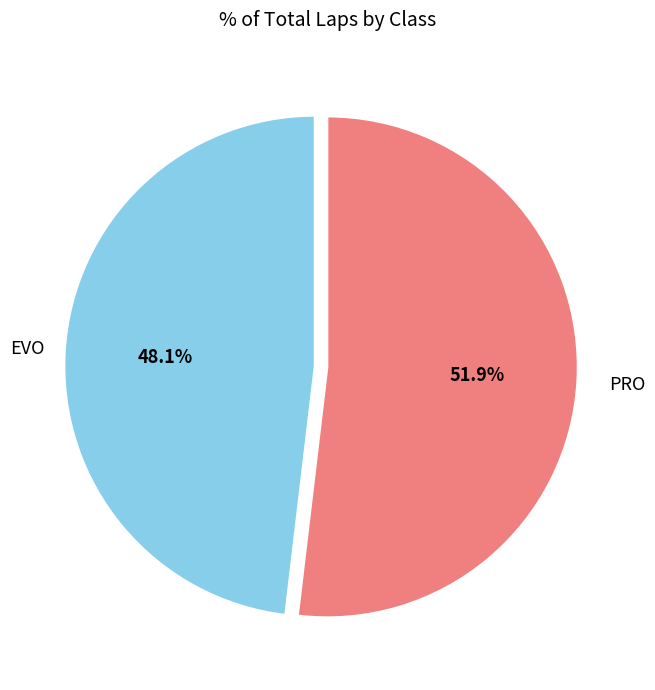

Does any single category account for the majority?

Yes